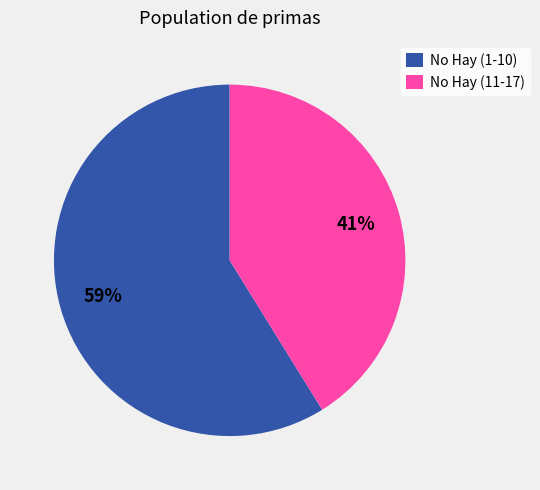

Is it true that No Hay (11-17) is 41% of the pie?

True